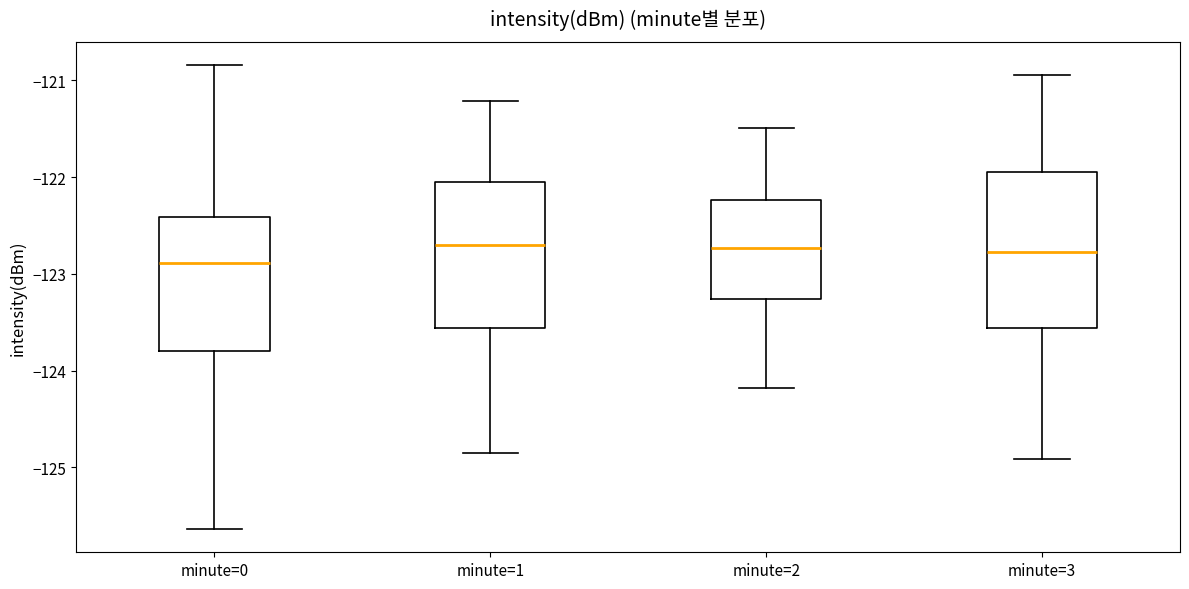

Reading left to right, read every box against the y-axis: the position of its median line, the range the box covers, and the ends of its whiskers. The values are not printed on the chart, so give them approximately, as read against the axis.

minute=0: median -122.9, box -123.8 to -122.4, whiskers -125.6 to -120.8
minute=1: median -122.7, box -123.6 to -122.0, whiskers -124.9 to -121.2
minute=2: median -122.7, box -123.3 to -122.2, whiskers -124.2 to -121.5
minute=3: median -122.8, box -123.6 to -121.9, whiskers -124.9 to -120.9